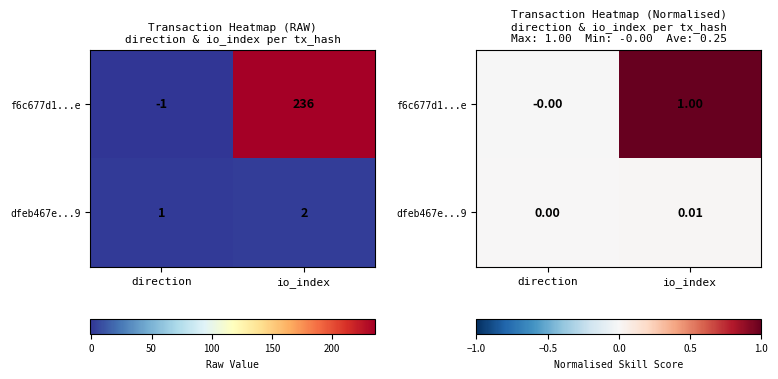

Rank the series at io_index from lowest to highest value.

dfeb467e...9, f6c677d1...e